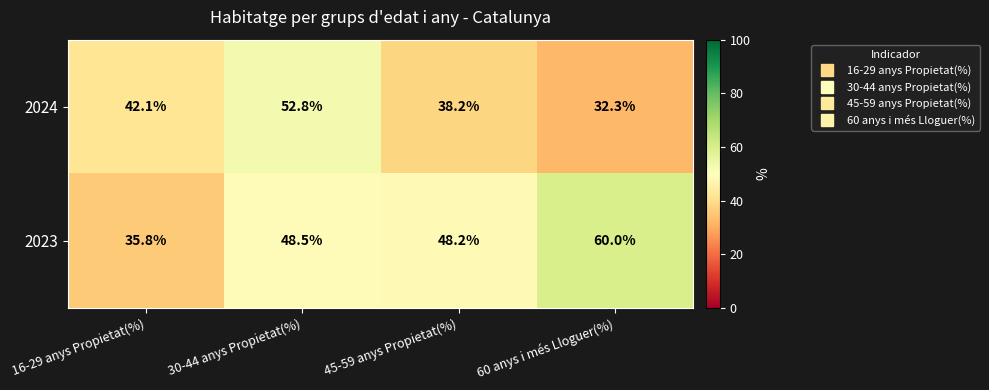

What is the difference between the maximum and minimum values in the 2024 series?

20.5